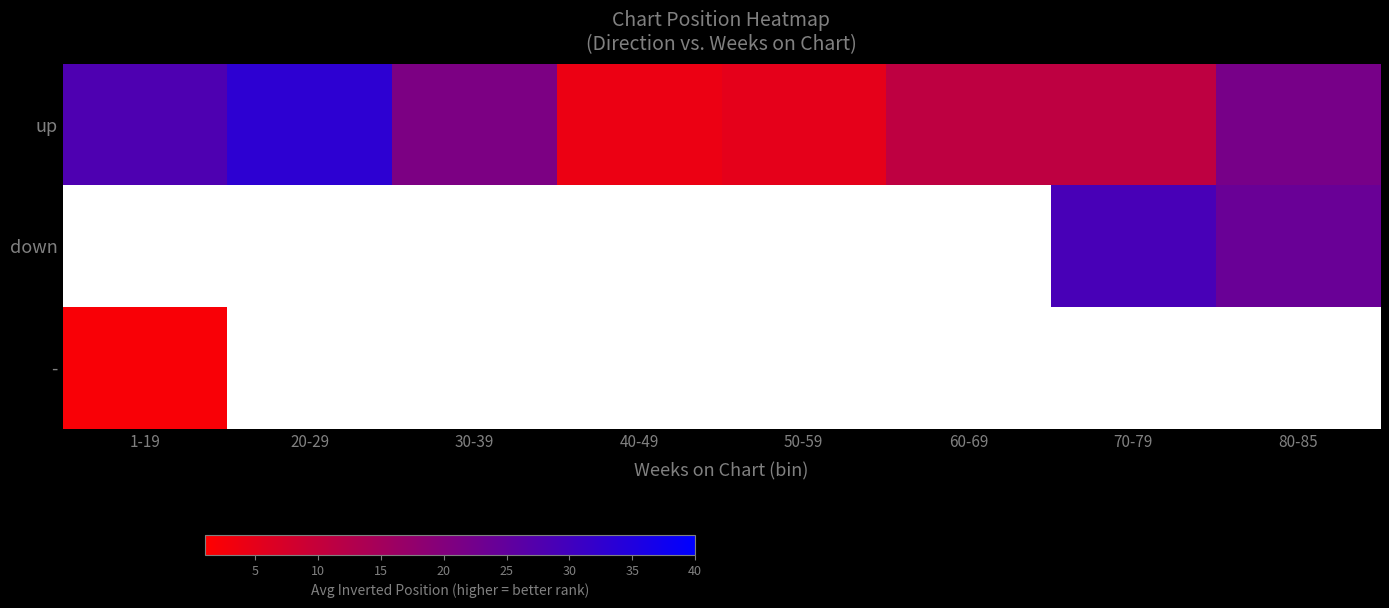

Which series has the largest range (max minus min)?

up